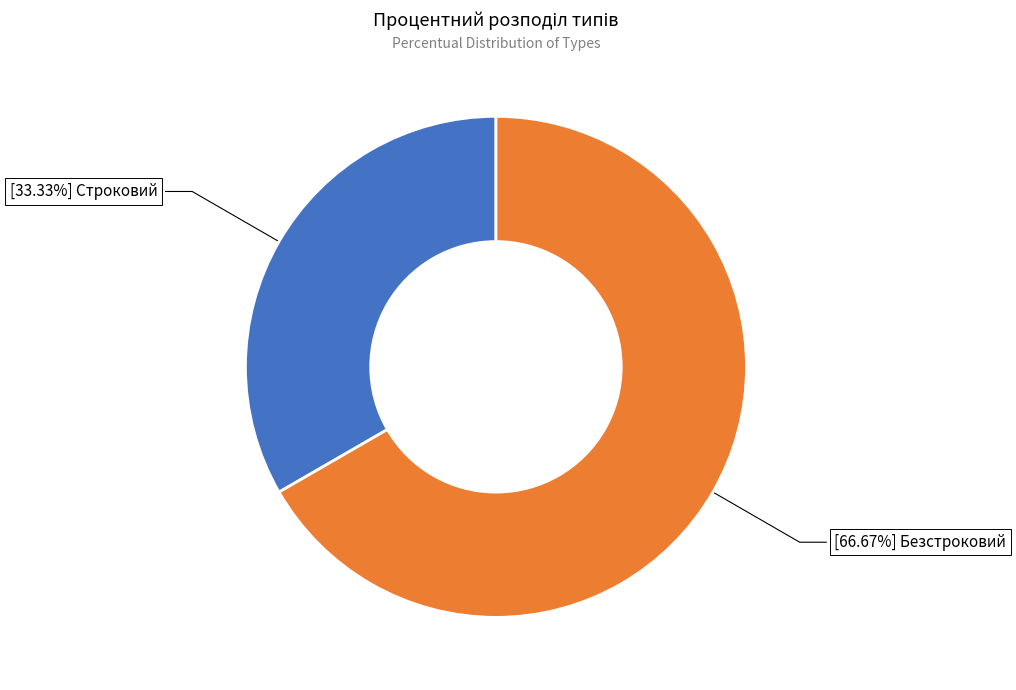

Count the number of slices in the pie.

2